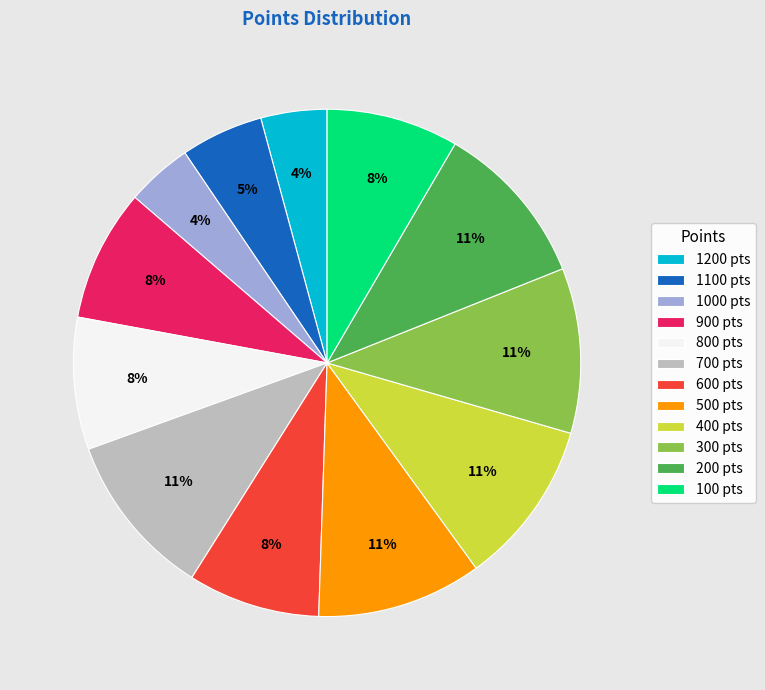

How many segments does this pie chart have?

12